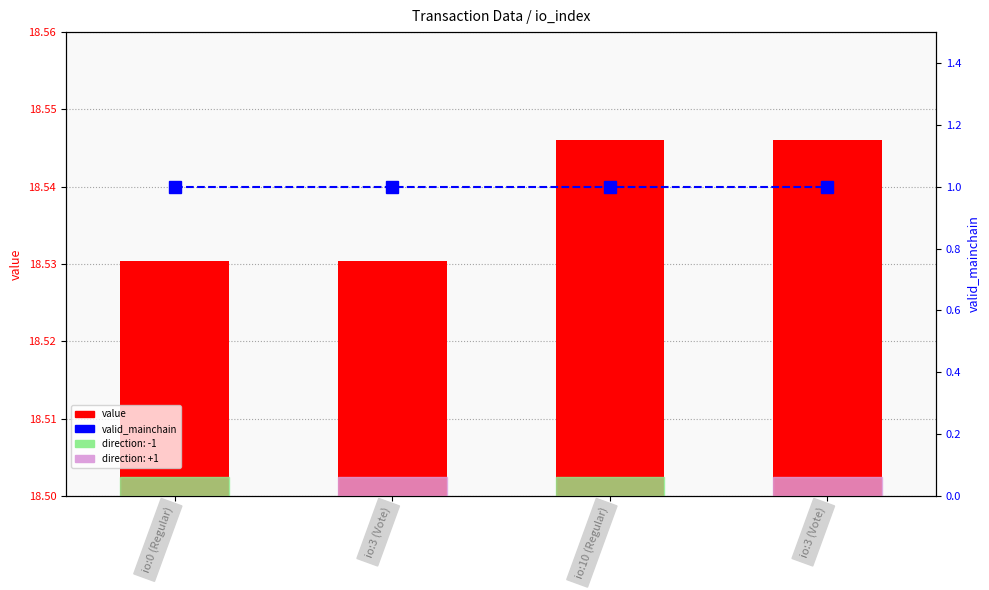

List the labels in order of value value, smallest first.

io:0 (Regular), io:3 (Vote), io:10 (Regular), io:3 (Vote)